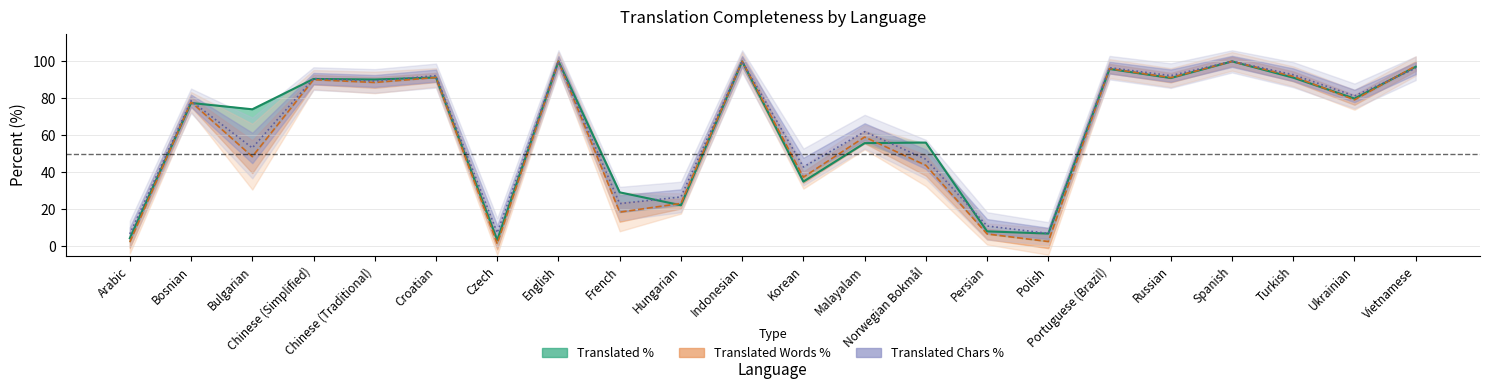

The value of translated_chars_percent at Portuguese (Brazil) is 25.5. True or false?

False